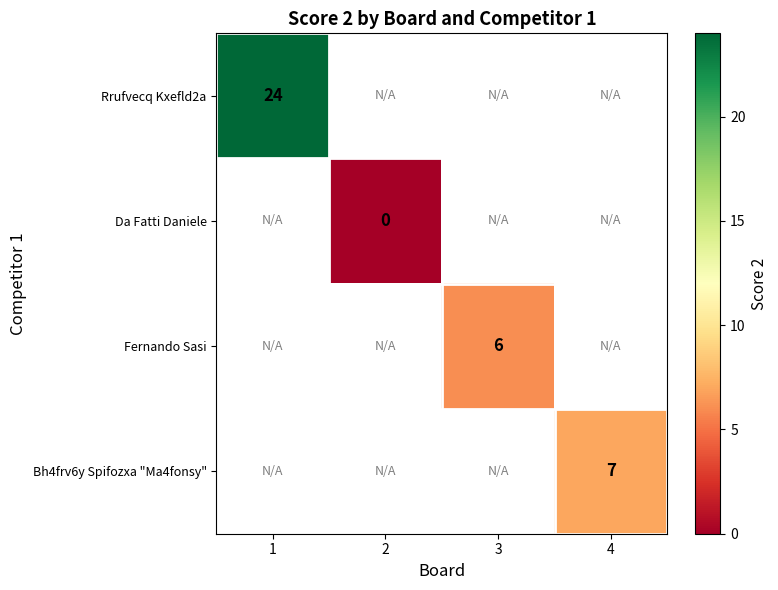

Is it true that Bh4frv6y Spifozxa "Ma4fonsy" equals 7 at 4?

True